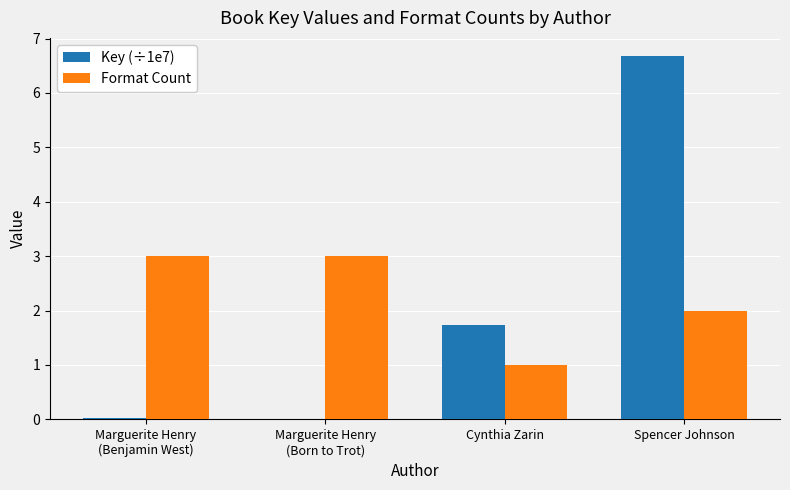

What is the highest value of the Format Count series?

3.0